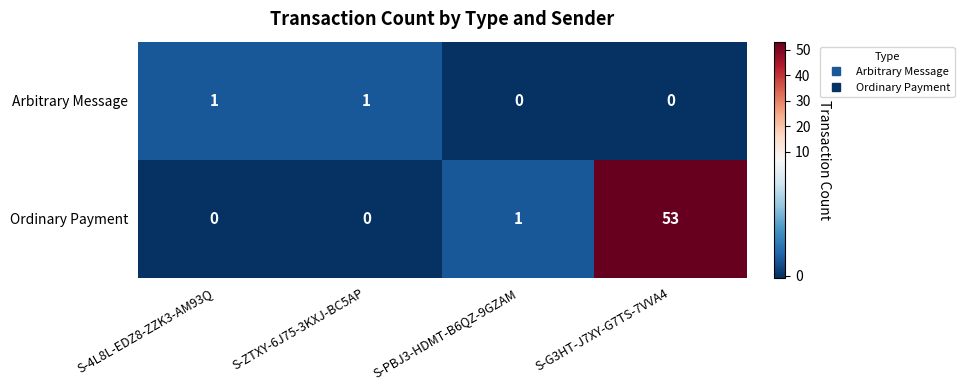

Count the number of categories in the chart.

4